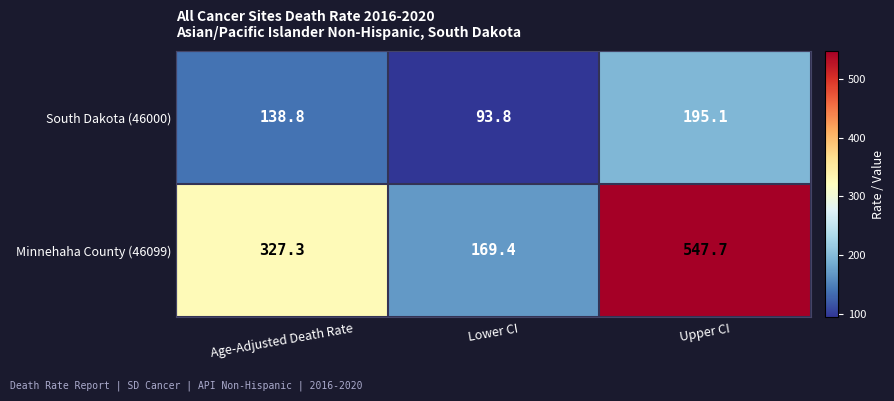

Reading left to right, transcribe all the data shown in this chart.

South Dakota (46000): Age-Adjusted Death Rate=138.8	Lower CI=93.8	Upper CI=195.1
Minnehaha County (46099): Age-Adjusted Death Rate=327.3	Lower CI=169.4	Upper CI=547.7